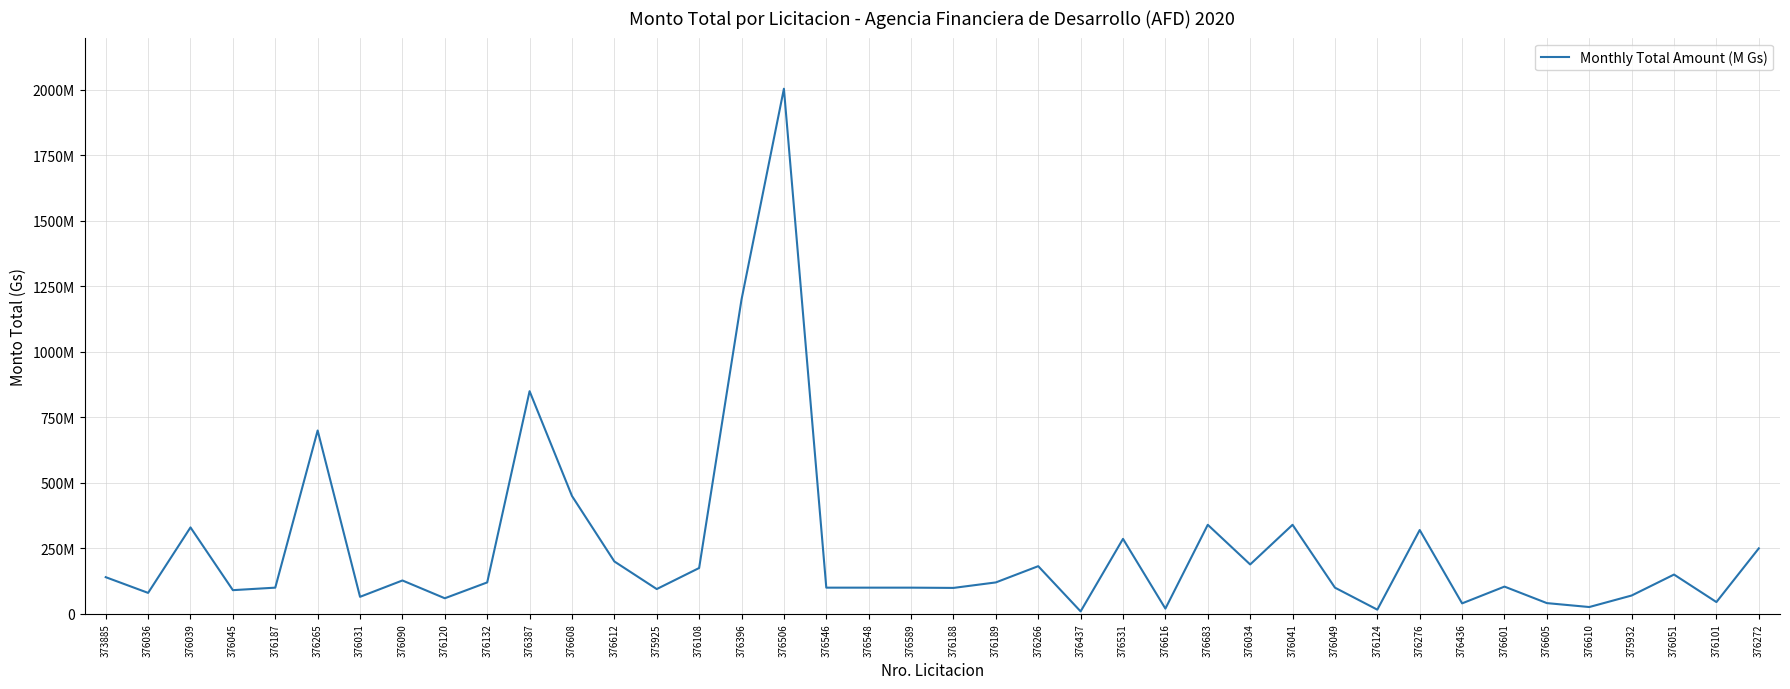

Which has a higher value, 376266 or 376616?

376266